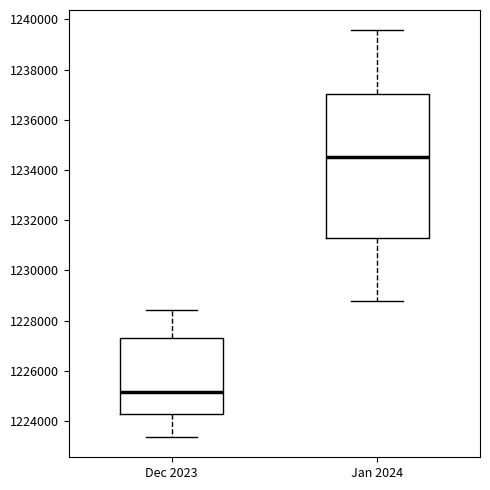

Reading left to right, transcribe this box plot: for each box, give where its median line is, the range the box spans, and where its two whiskers end, as read against the y-axis. The values are not printed on the chart, so give them approximately, as read against the axis.

Dec 2023: median 1225200, box 1224200 to 1227400, whiskers 1223400 to 1228400
Jan 2024: median 1234600, box 1231200 to 1237000, whiskers 1228800 to 1239600